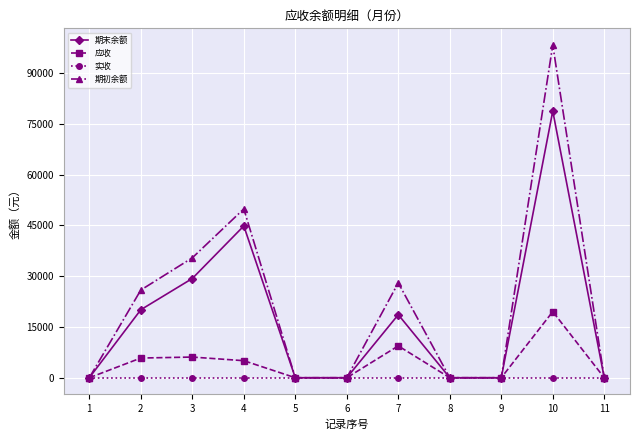

What is the value of the 期末余额 point at the 2nd from the left?

20084.8